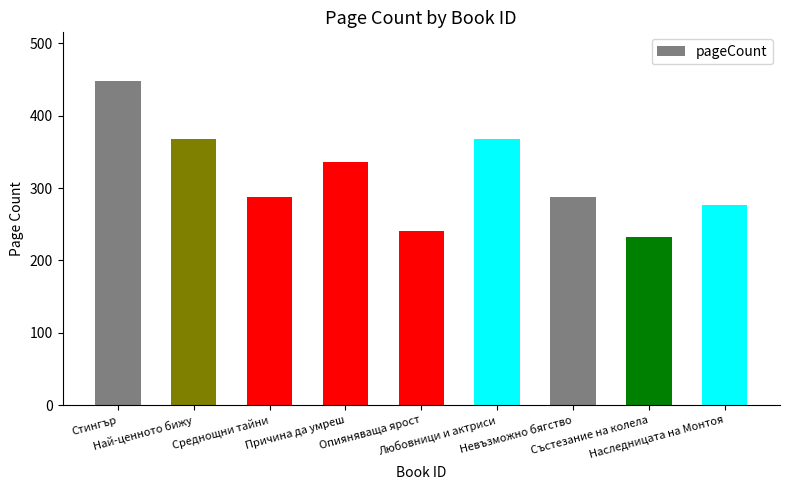

What is the value of the 3rd bar from the left?

288